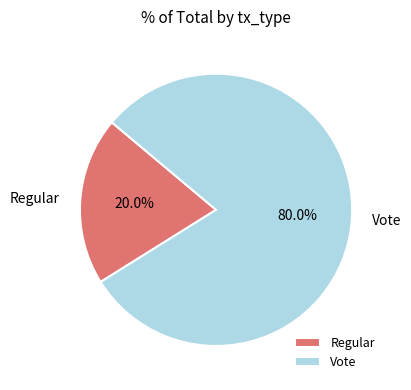

To the nearest percent, what portion does Vote represent?

80%